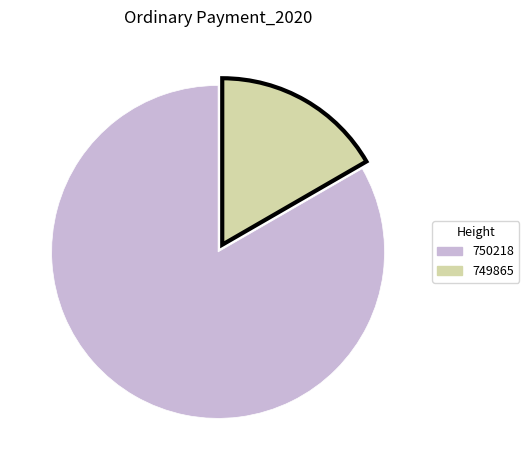

The 749865 slice represents 17% of the pie. True or false?

True